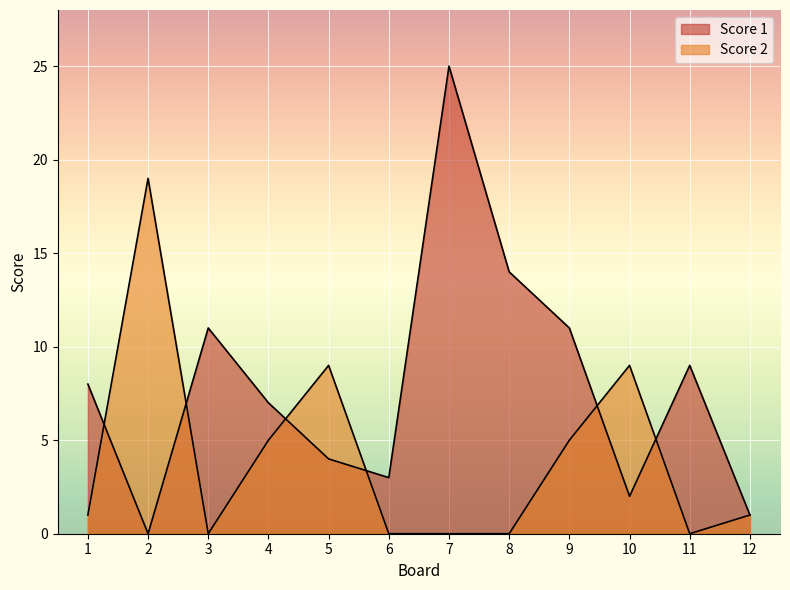

Where do Score 1 and Score 2 first cross each other?

1 and 2